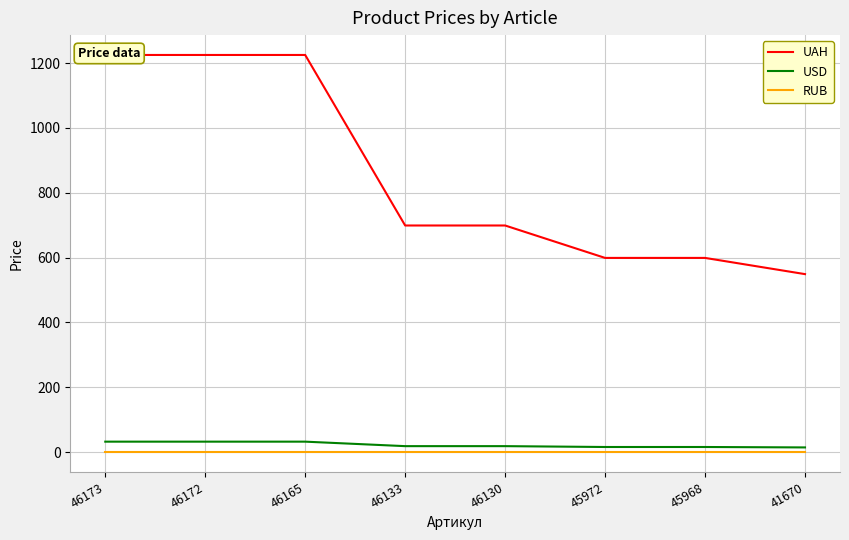

What is the difference between the maximum and minimum values in the USD series?

17.8